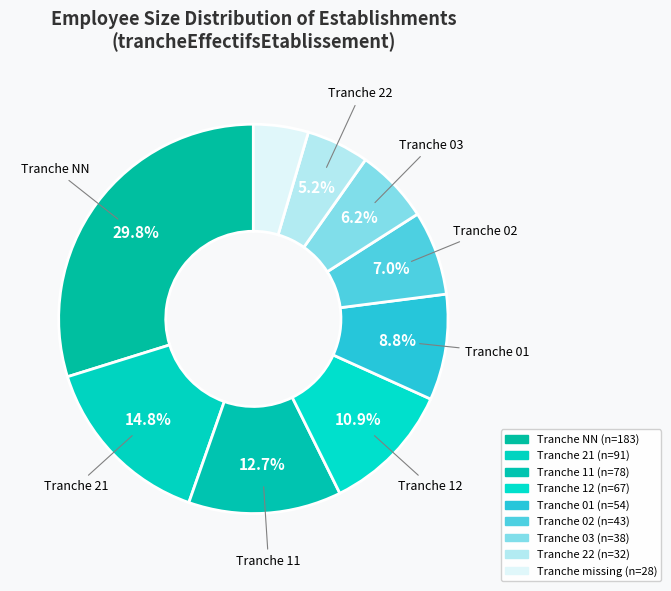

Count the number of slices in the pie.

9